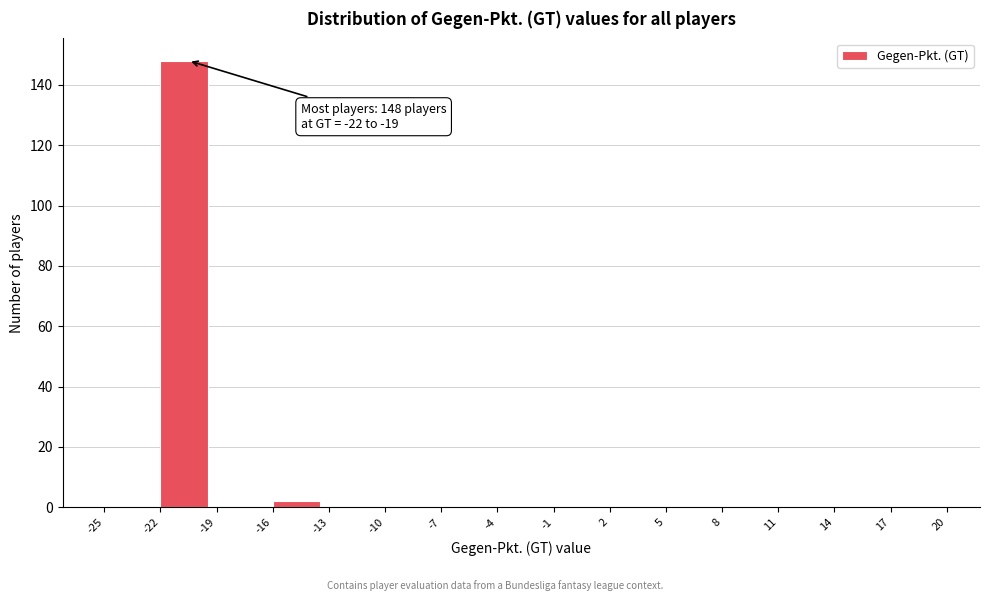

Which range on the x-axis has the tallest bar?

-22 to -19